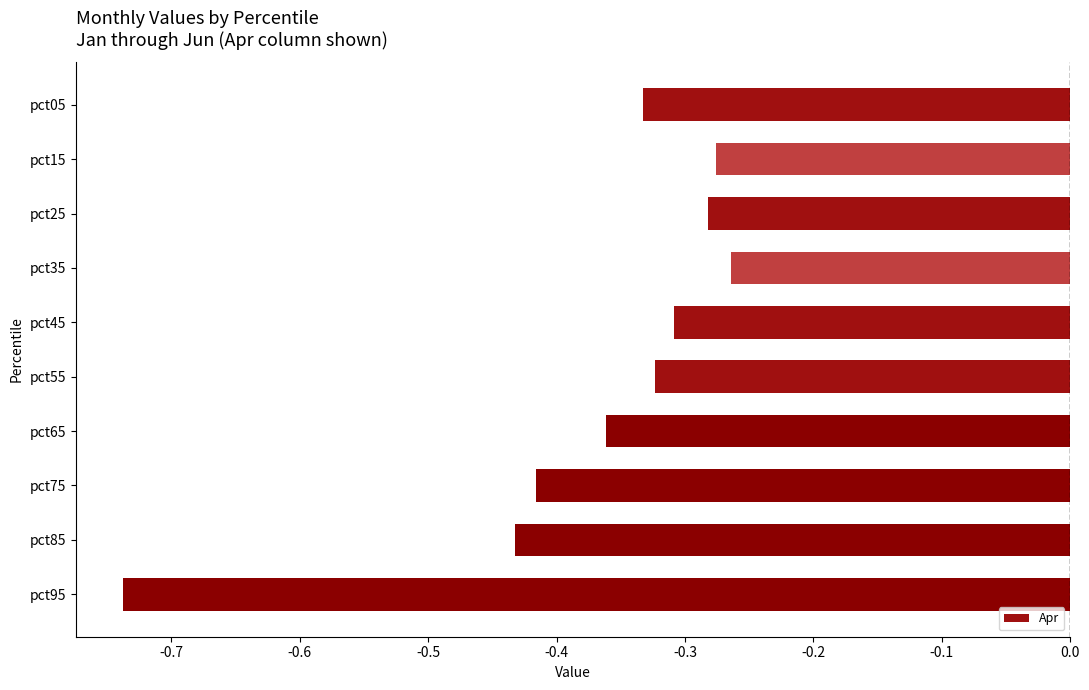

Between pct25 and pct85, which is larger?

pct25